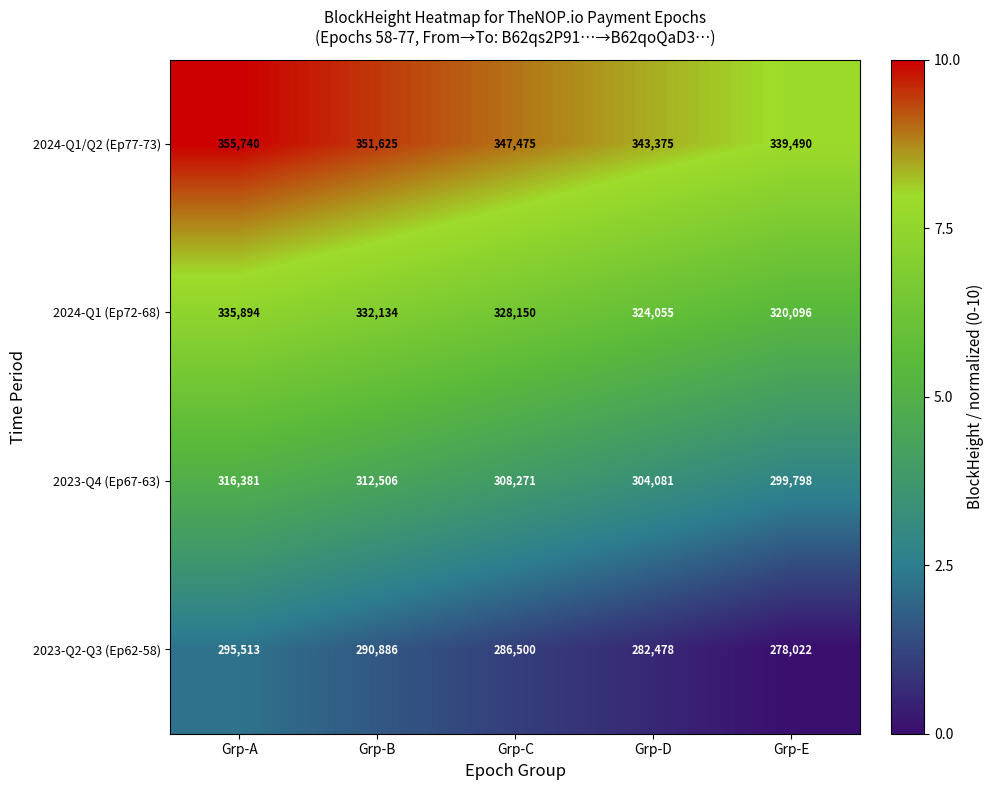

What is the smallest value displayed?

278022